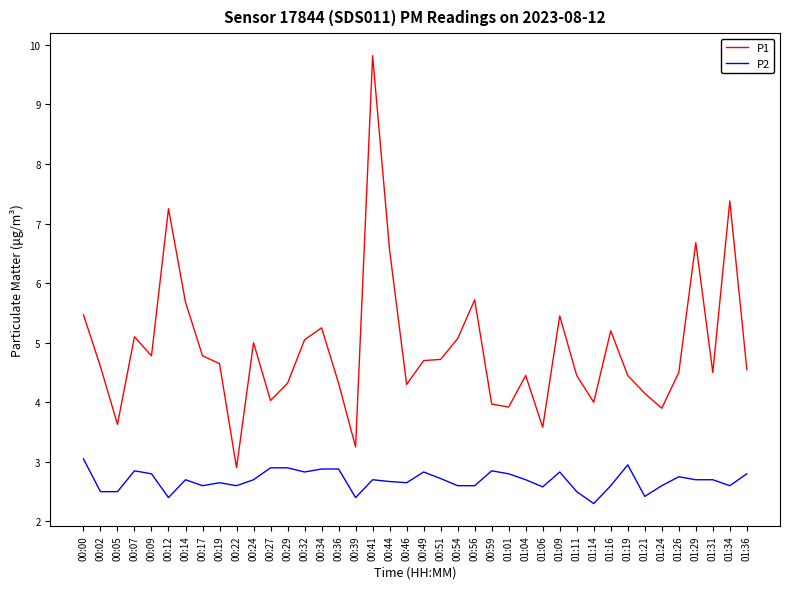

What is the difference between the P2 values at 01:09 and 00:12?

0.4